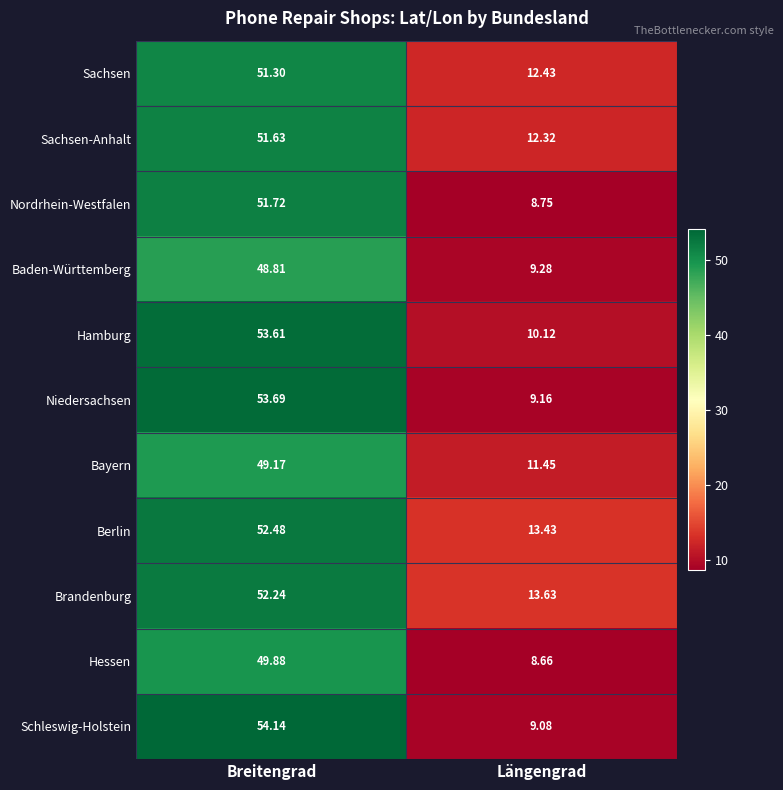

Which label corresponds to the smallest value in the chart?

Längengrad